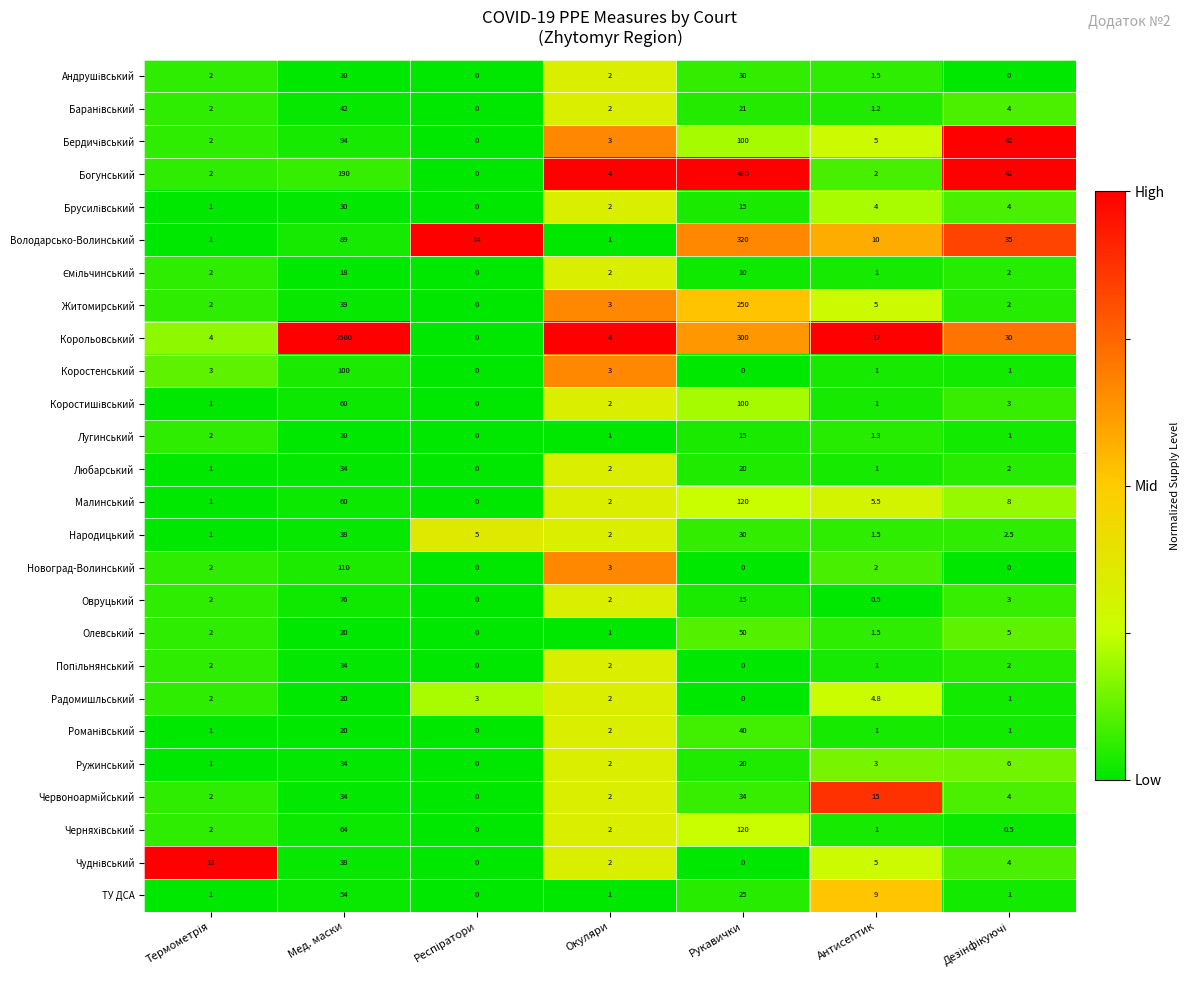

Which series has the largest total across all categories?

Корольовський